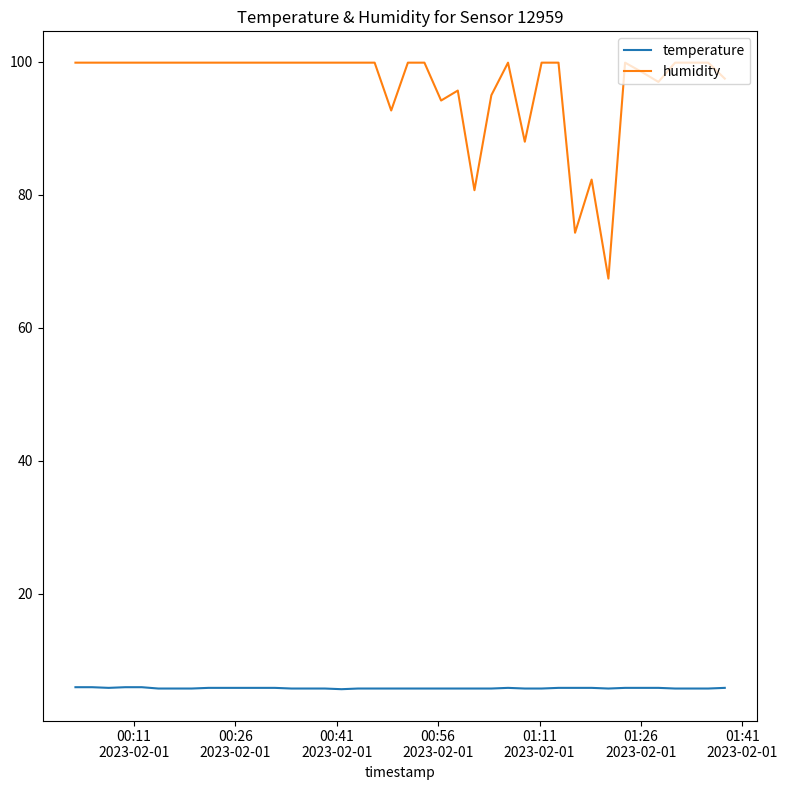

True or false: humidity and temperature cross at least once.

False